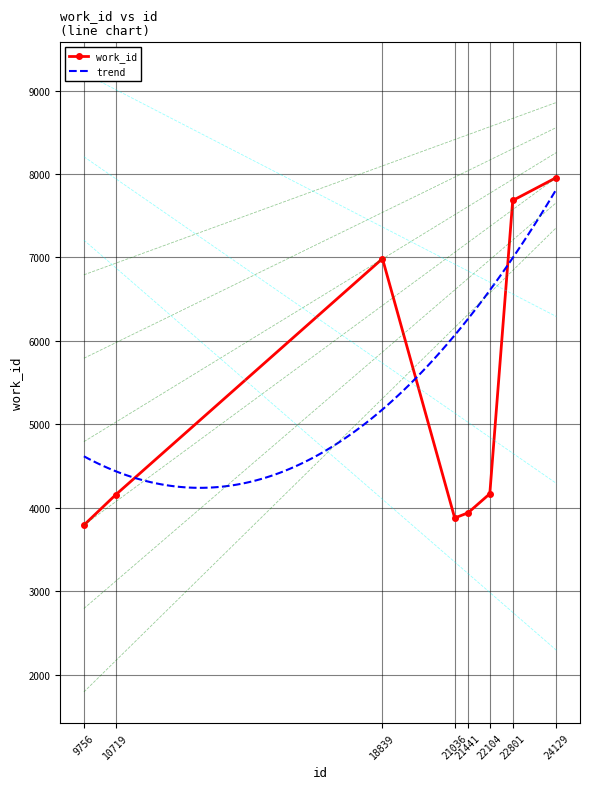

What is the value of the 2nd point from the left?

4153